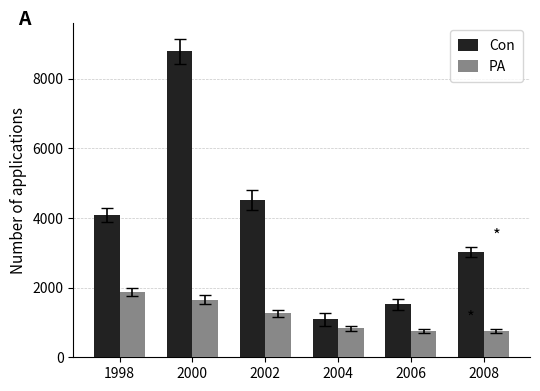

What are all the series names shown in the legend?

Con, PA